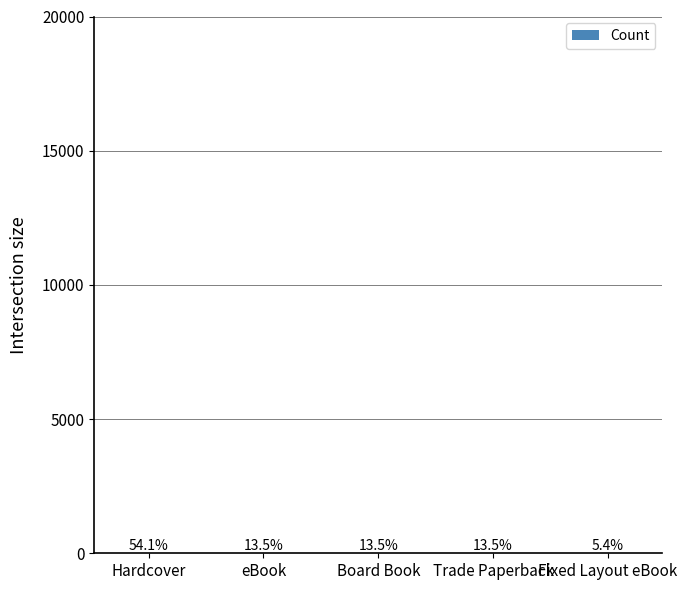

List the labels in order of value, smallest first.

Fixed Layout eBook, eBook, Board Book, Trade Paperback, Hardcover